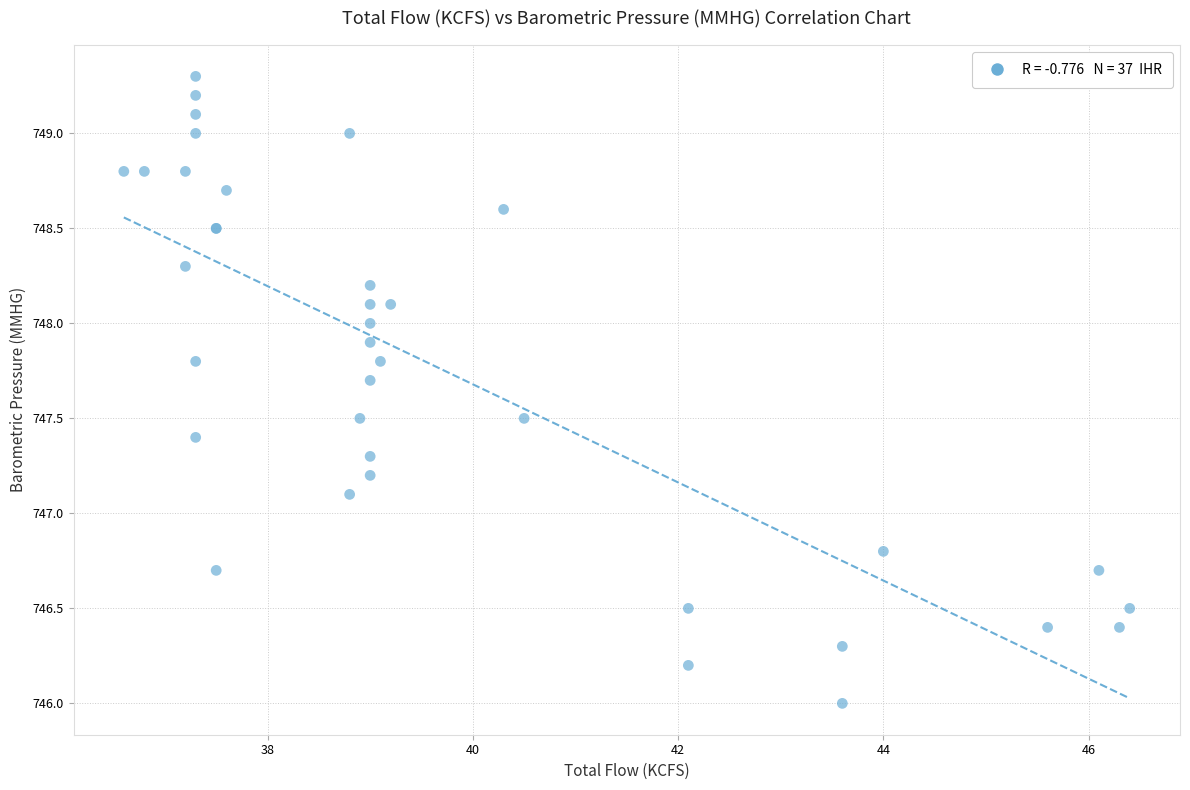

What Y value in the scatter plot is closest to 747?

747.1